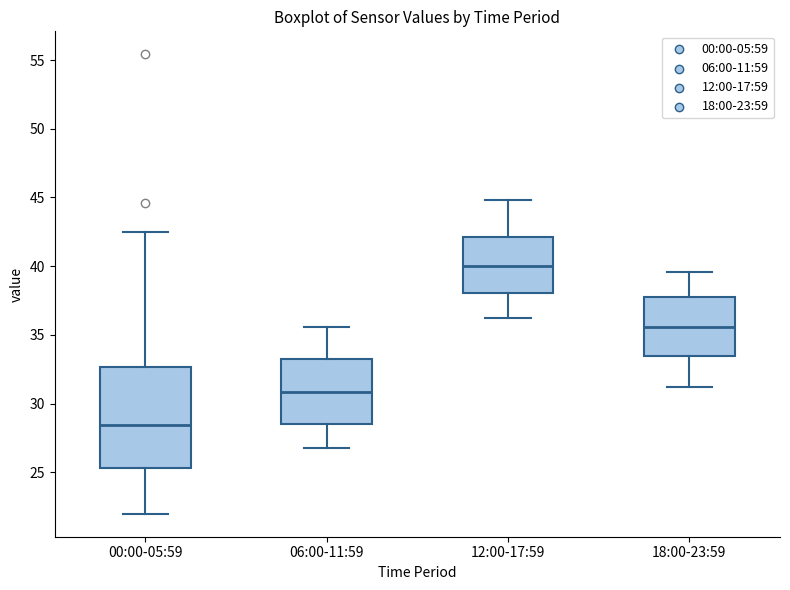

Where does the median line of the box for 06:00-11:59 sit on the y-axis? The values are not printed on the chart, so give them approximately, as read against the axis.

31.0